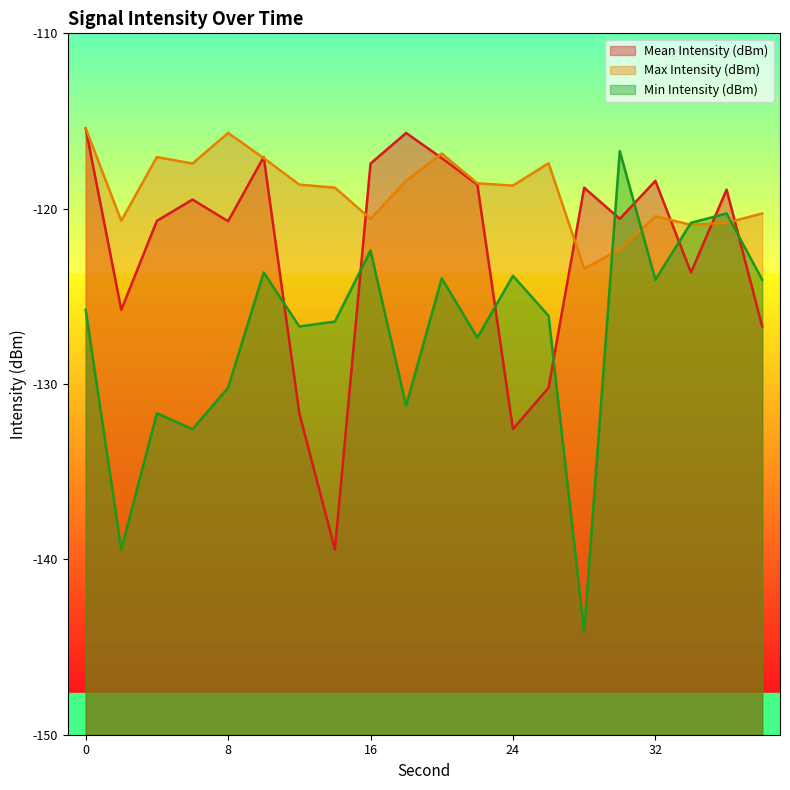

At which label is Max Intensity (dBm) closest to -119?

14